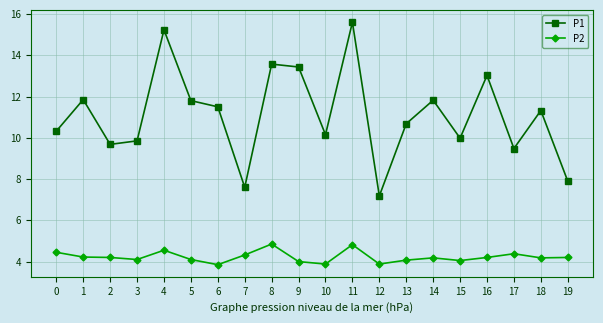

True or false: P1 has more than 2 interior local peaks.

True